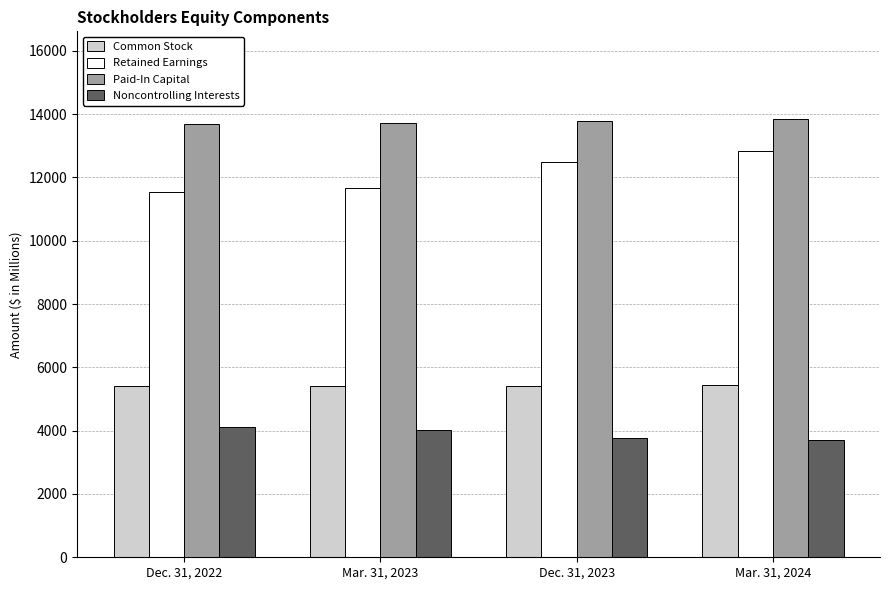

What is the maximum value shown in the chart?

13846